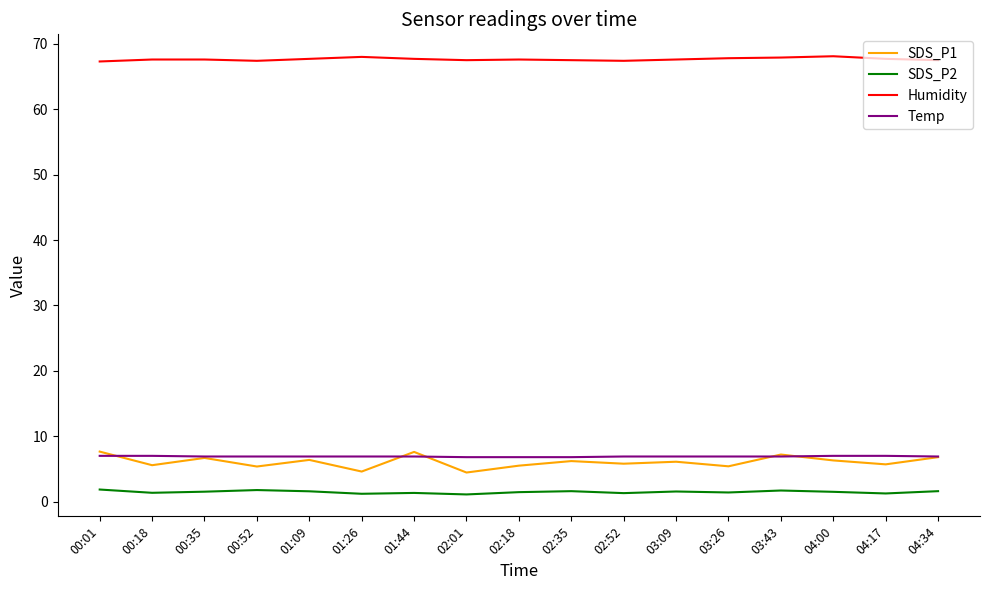

What position from the right is 03:43?

4